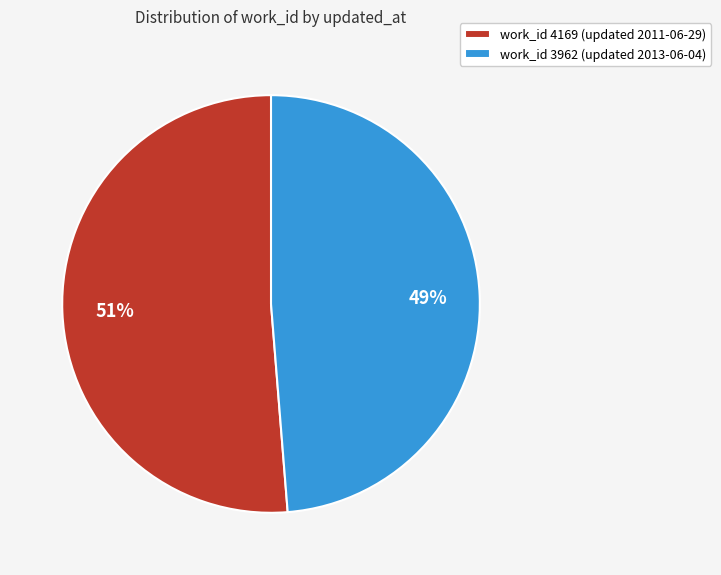

How many slices are in this pie chart?

2